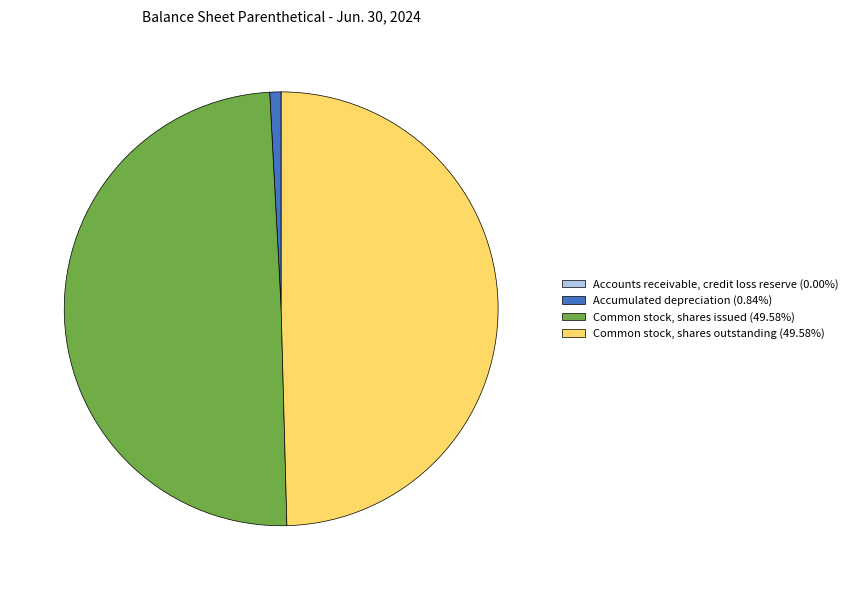

Is there any slice that represents more than half of the pie?

No